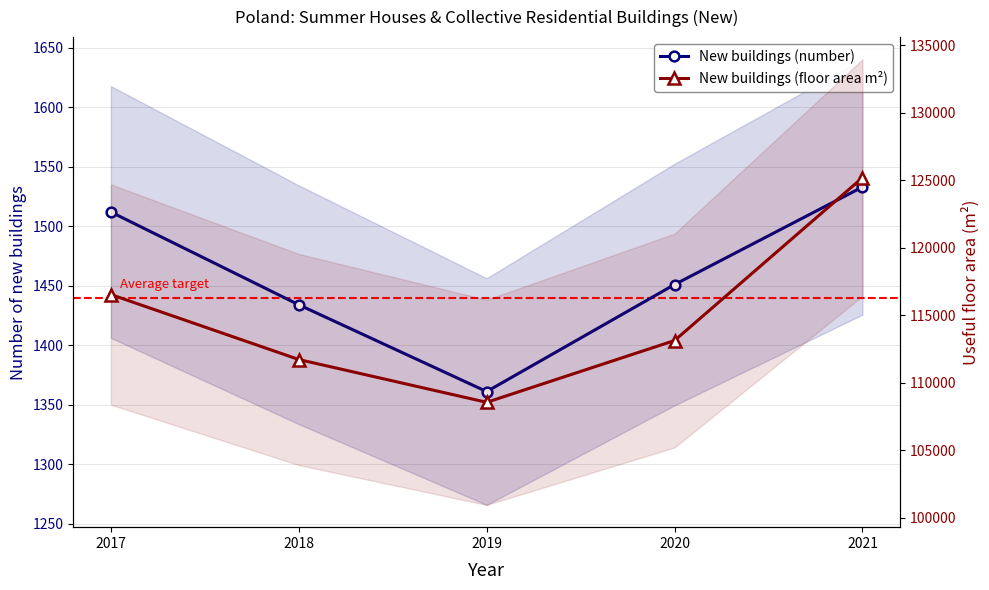

The value of New buildings (number) at 2019 is 2213. True or false?

False